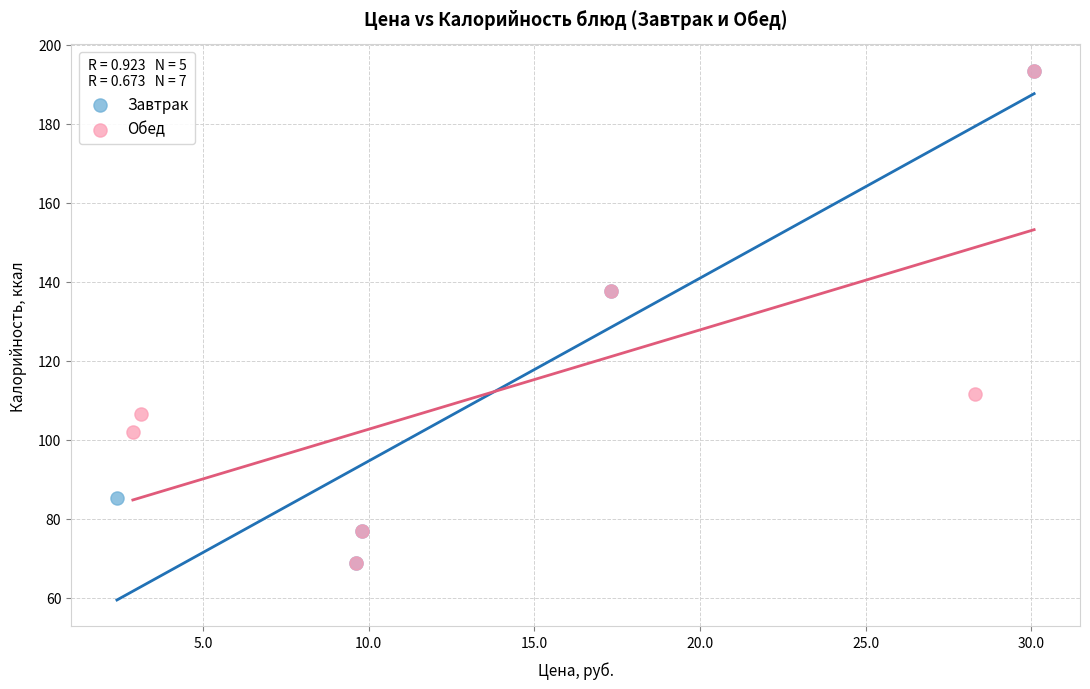

What are all the series names shown in the legend?

Завтрак, Обед